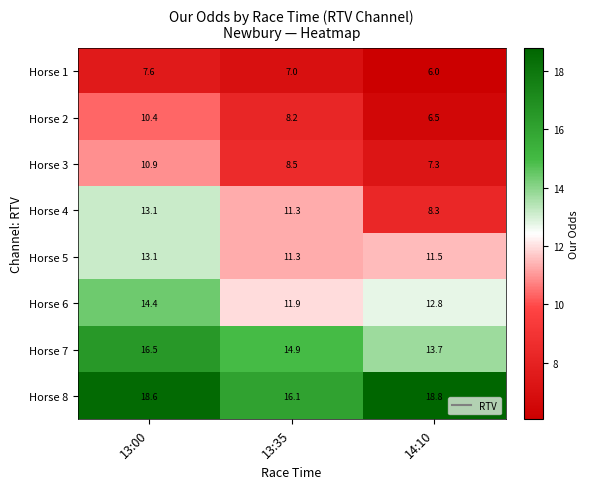

What is the total value across all series at 14:10?

84.9